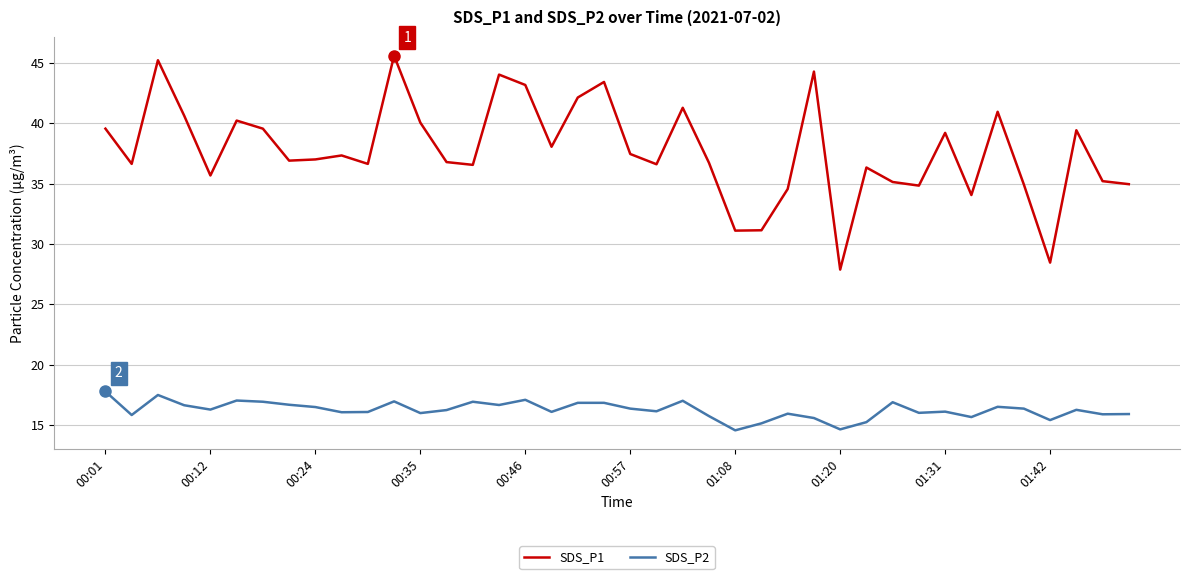

What is the difference between the maximum and minimum values in the SDS_P1 series?

17.7